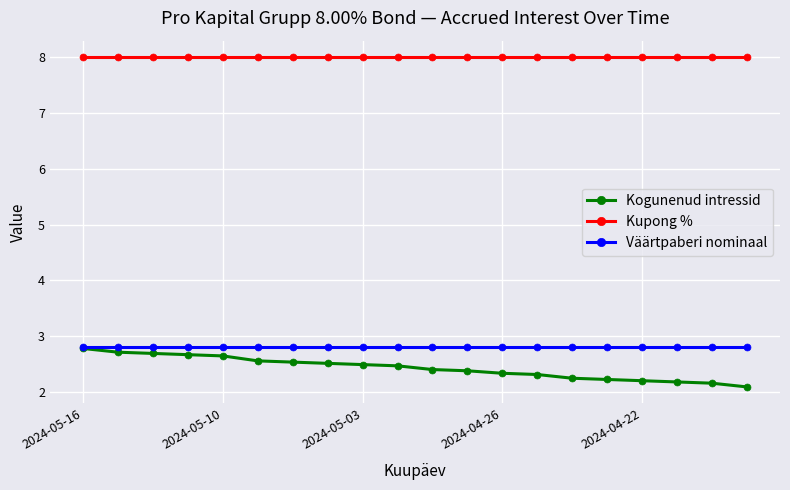

What is the lowest value of the Väärtpaberi nominaal series?

2.8